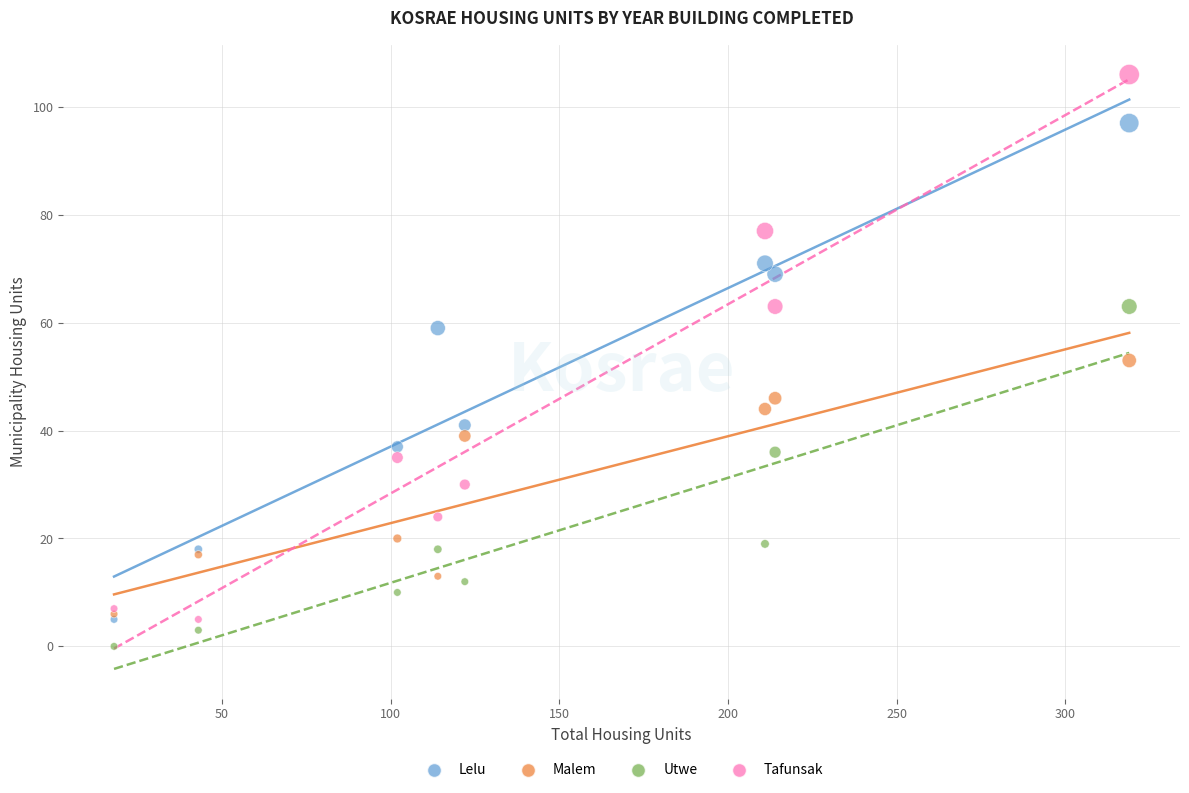

Which series contains the highest Y value?

Tafunsak